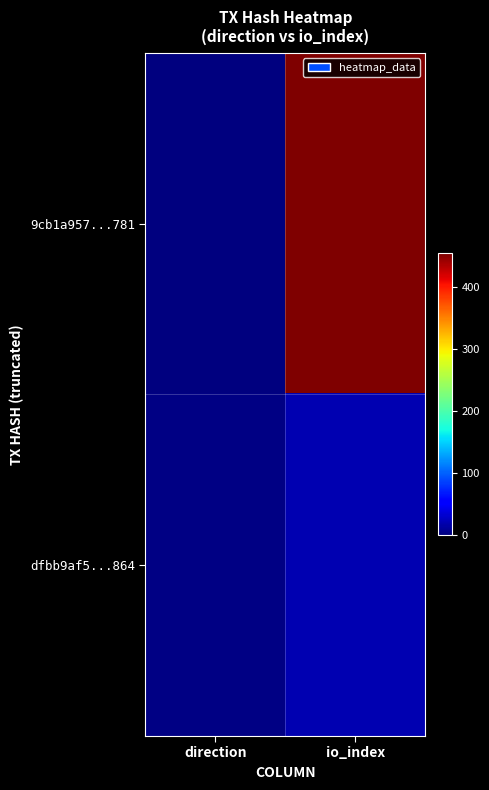

List the series in order of their overall mean, lowest first.

dfbb9af5...864, 9cb1a957...781